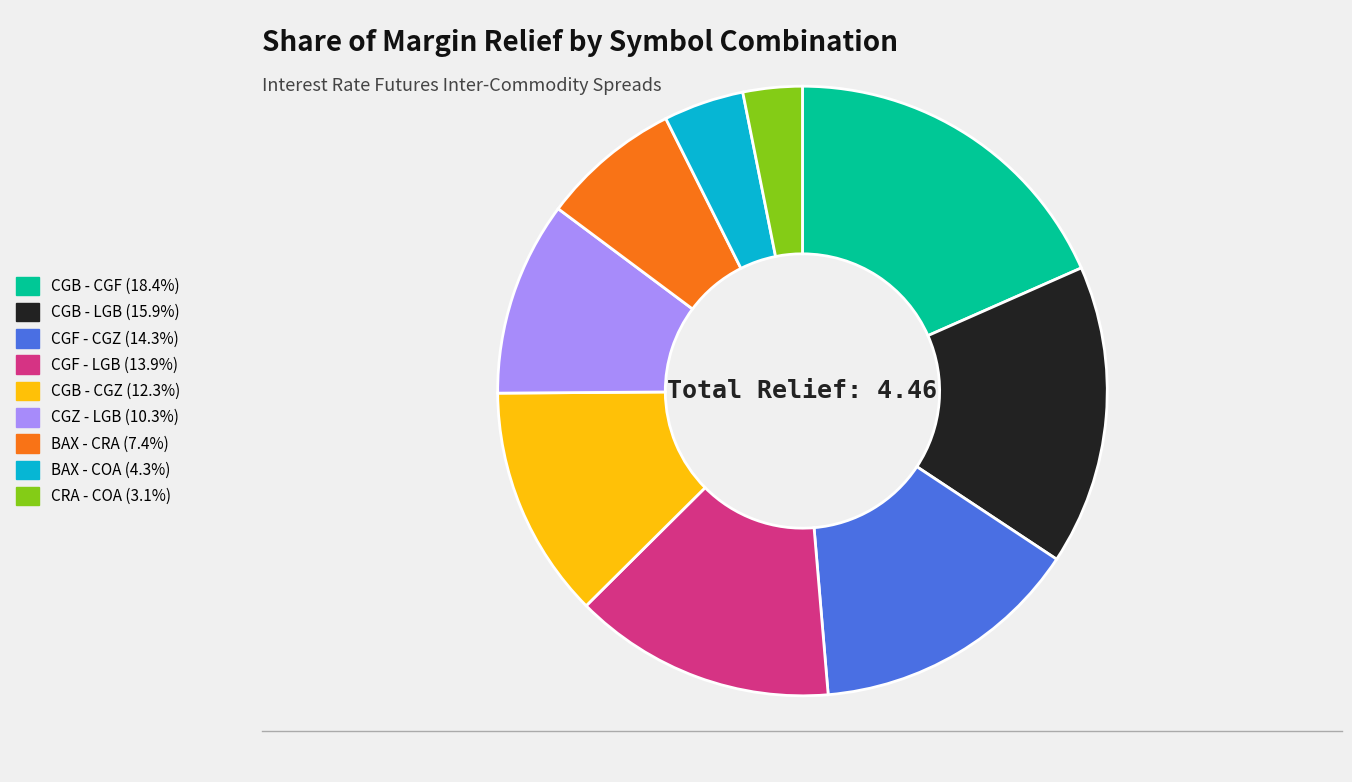

Which has a higher value, CGF - CGZ or CGZ - LGB?

CGF - CGZ